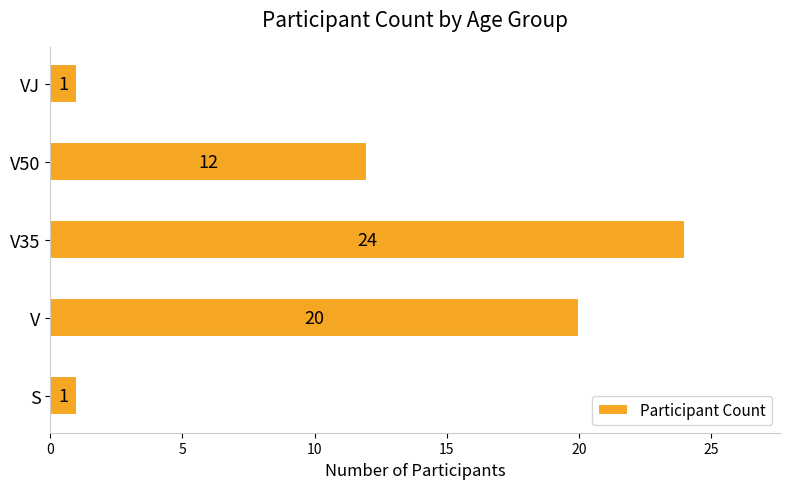

Approximately how many times larger is the value at S compared to VJ?

1.0